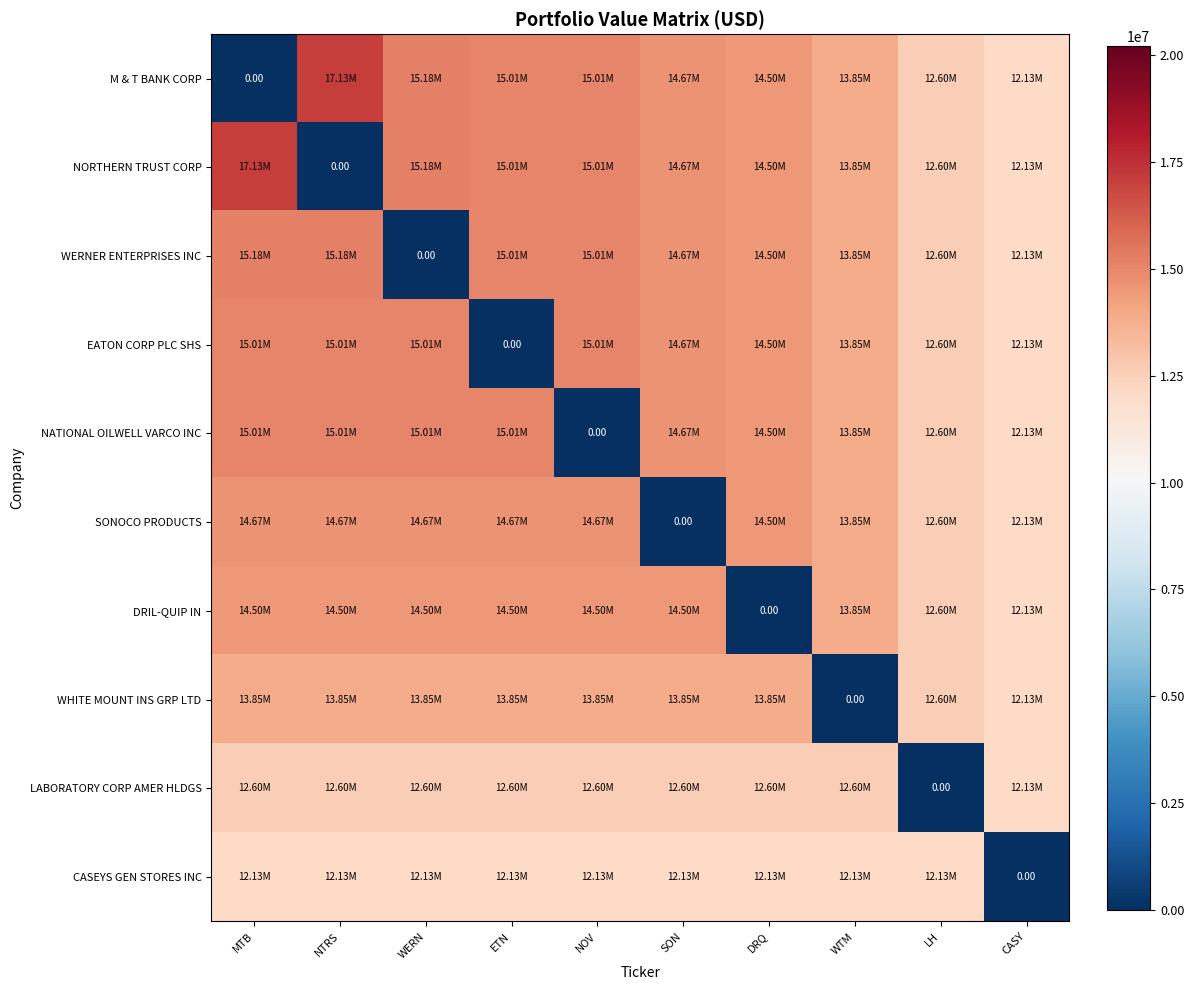

Between MTB and NOV, which series saw the biggest shift?

M & T BANK CORP